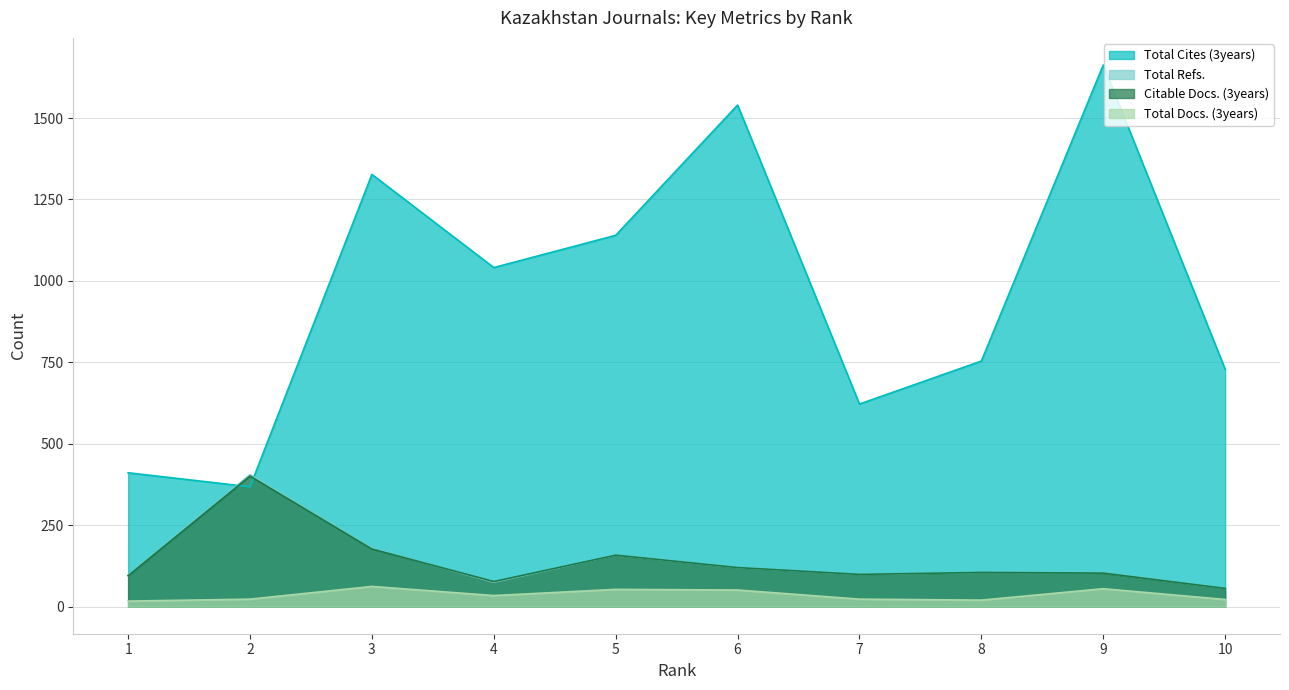

At how many categories does at least one series exceed 819?

5